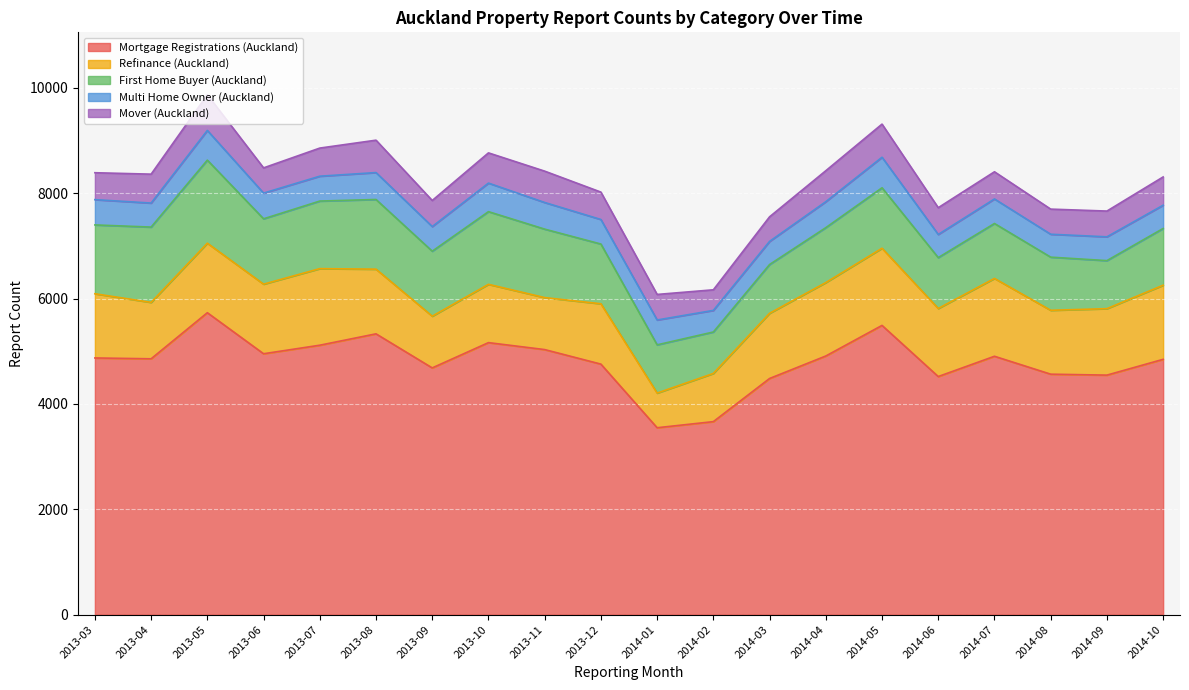

True or false: Mover (Auckland) and Refinance (Auckland) cross at least once.

False